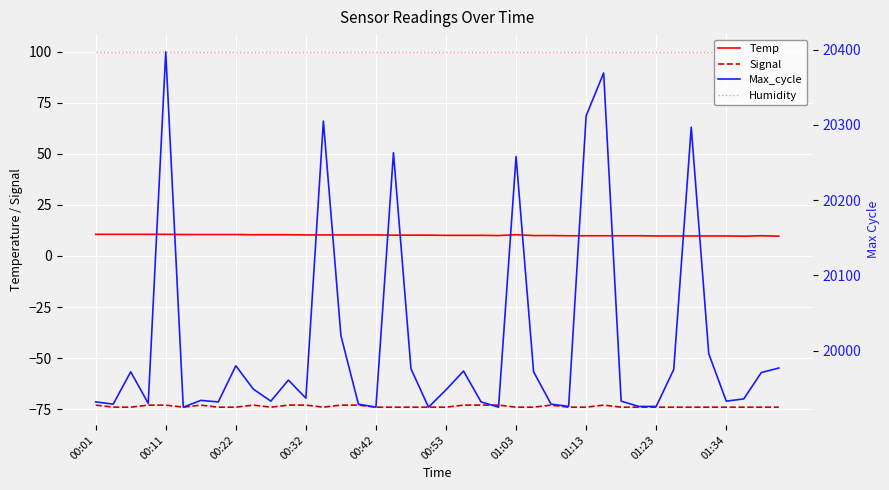

What is the average value of the Max_cycle series?

20011.7